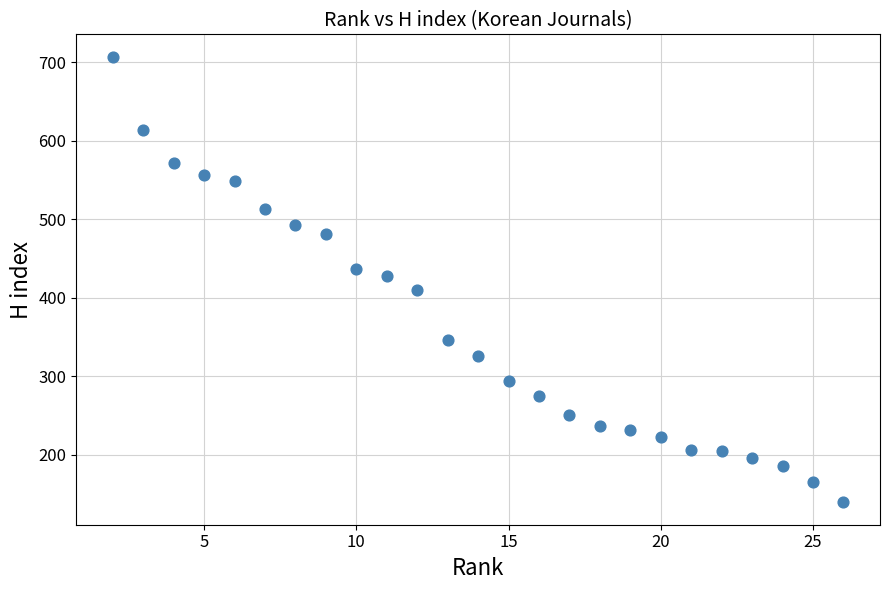

What is the range of Y values (max minus min)?

568